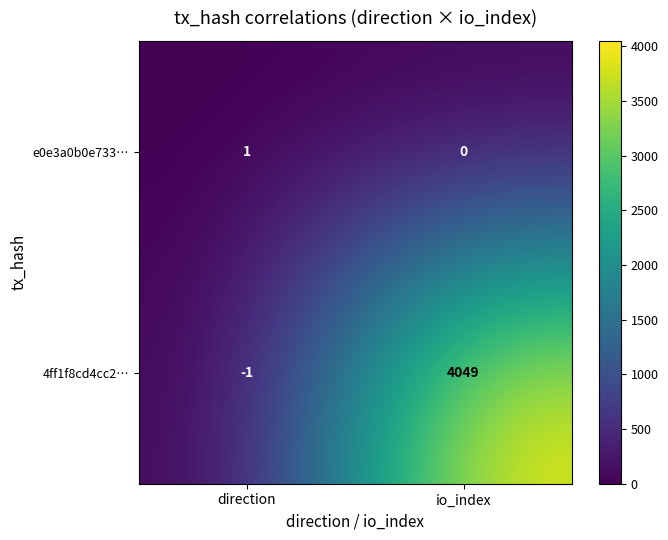

What is the spread (max minus min) of values at io_index?

4049